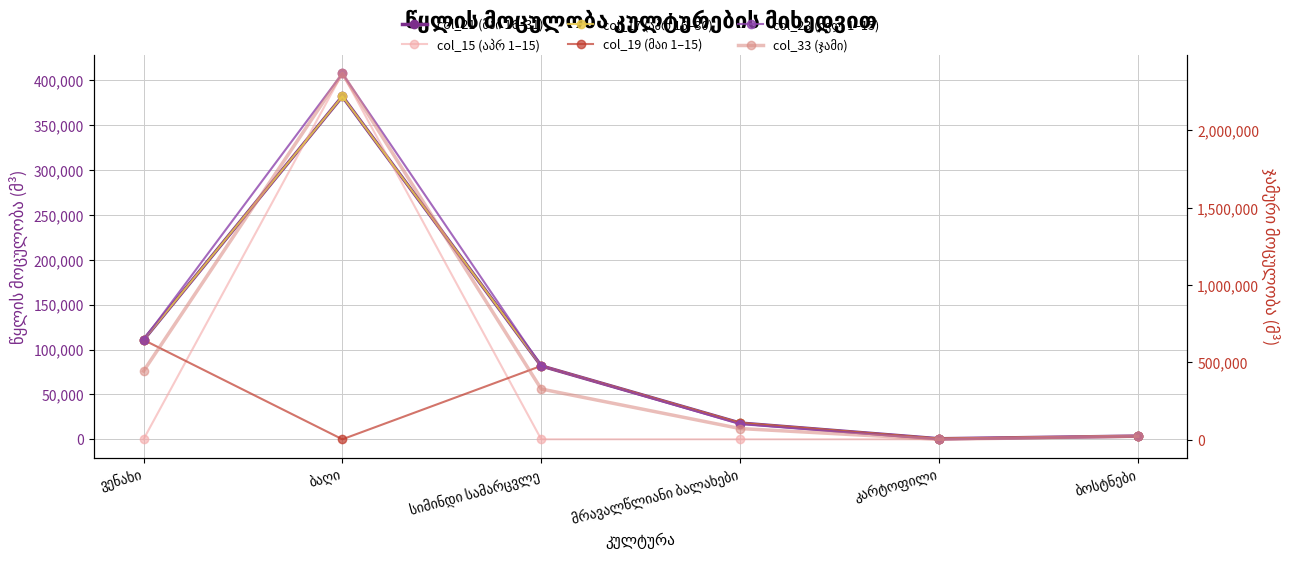

True or false: col_23 (ივლ 1–15) and col_19 (მაი 1–15) intersect in this chart.

False